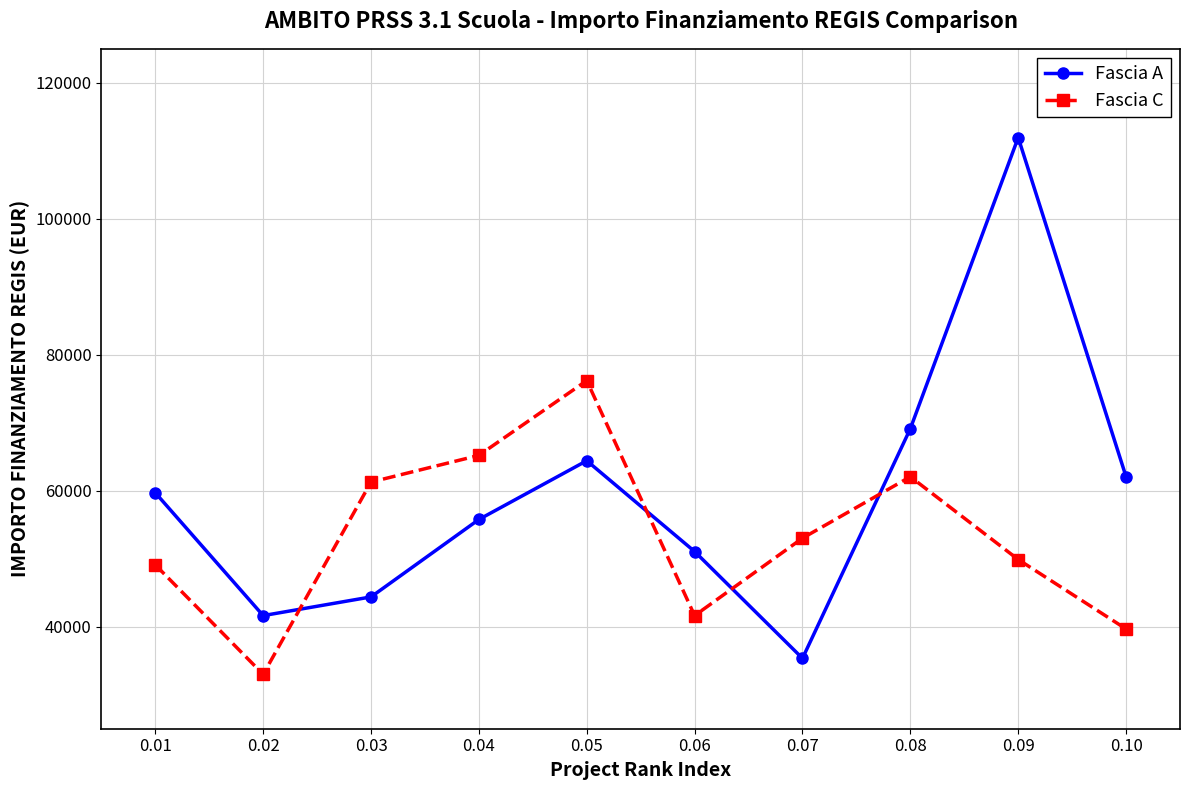

What is the sum of the Fascia A values at 0.06 and 0.01?

110770.7